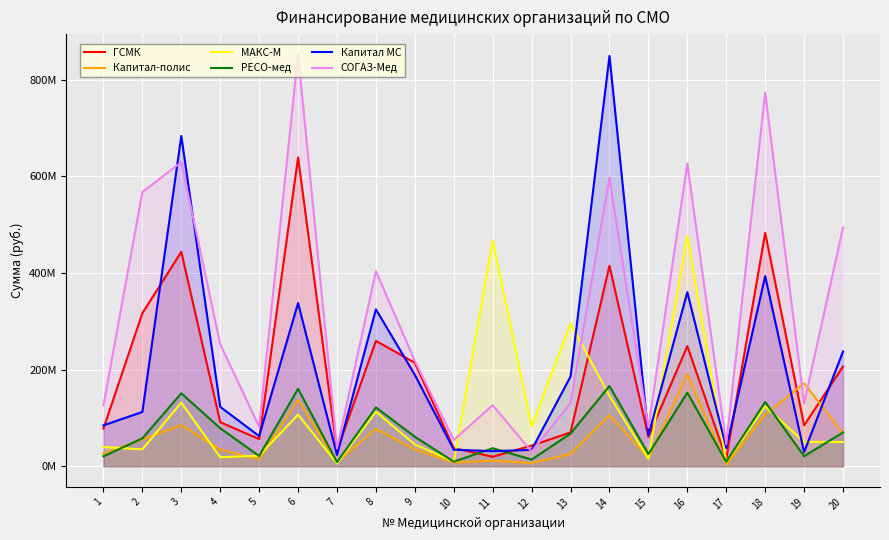

The ГСМК series shows 91337502 at 4. True or false?

True